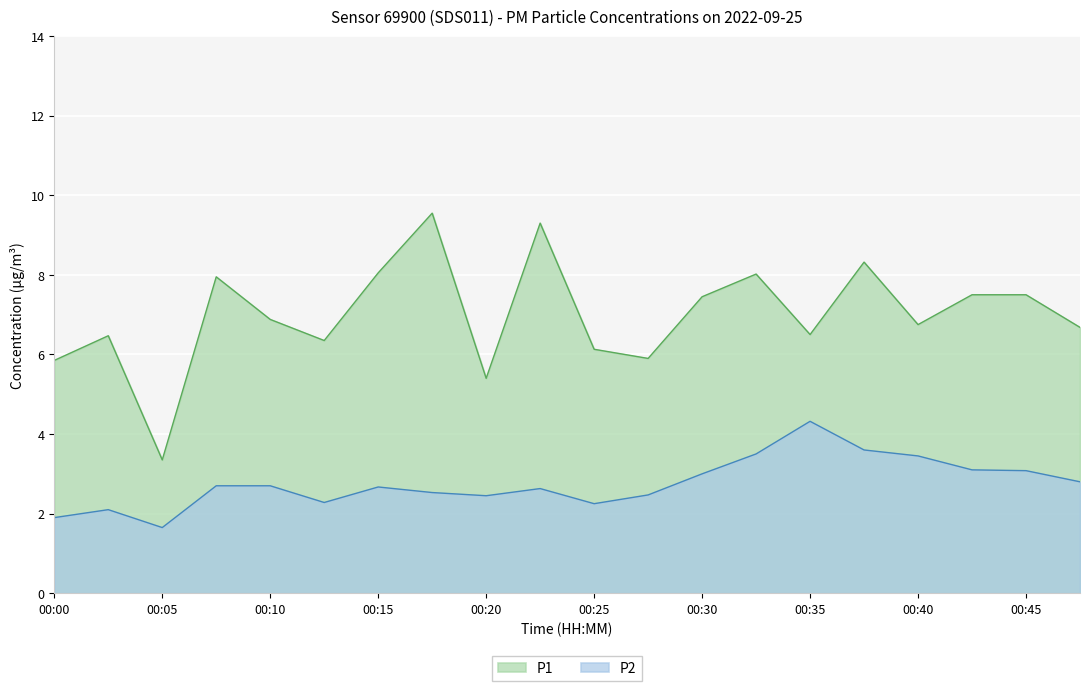

True or false: P2 and P1 cross at least once.

False